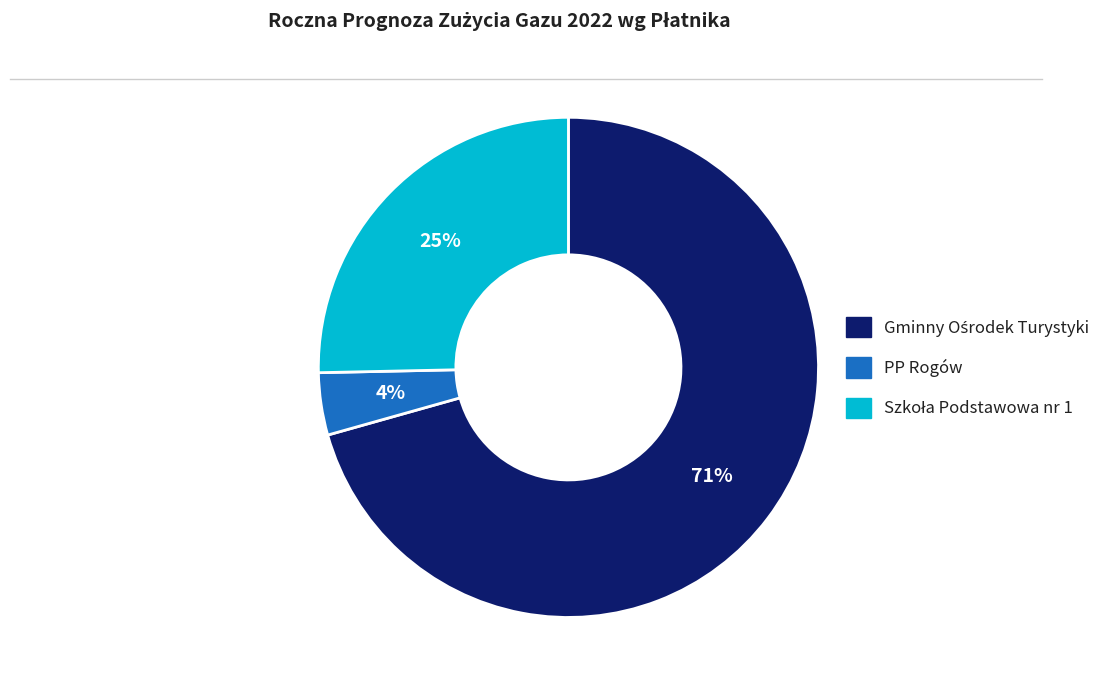

Is there any slice that represents more than half of the pie?

Yes